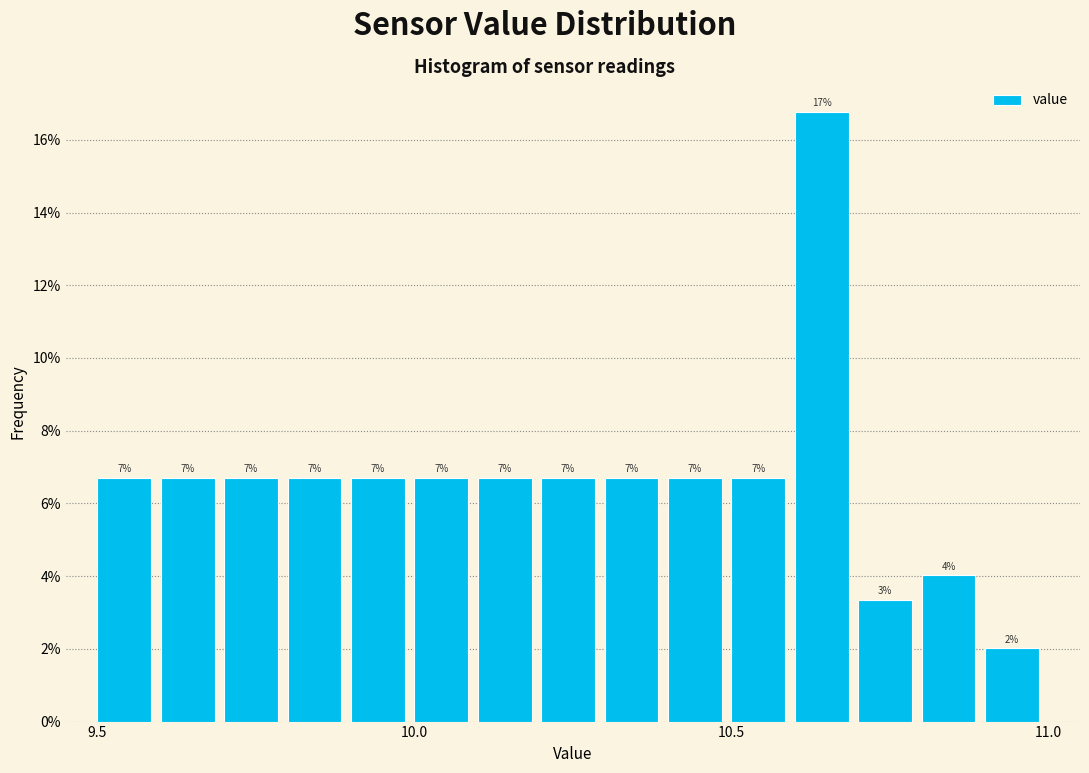

Read against the x-axis, roughly where is the centre of the tallest bar?

10.65